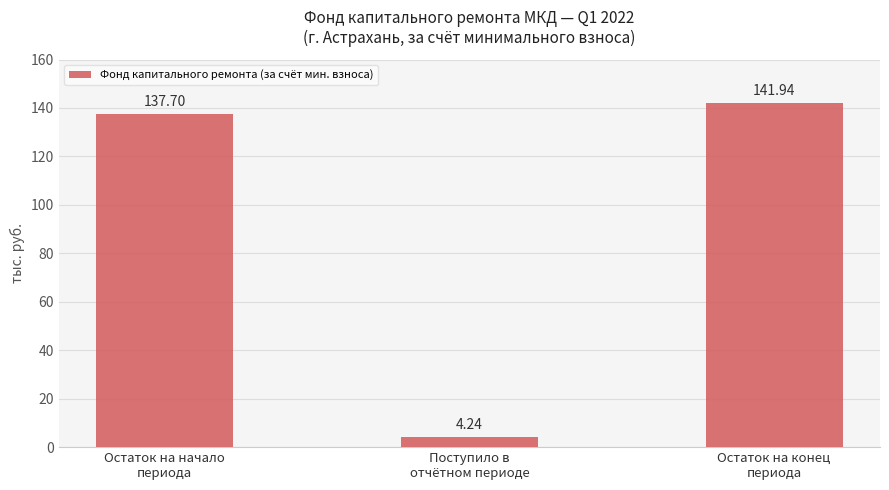

What is the difference between the maximum and minimum values?

137.7